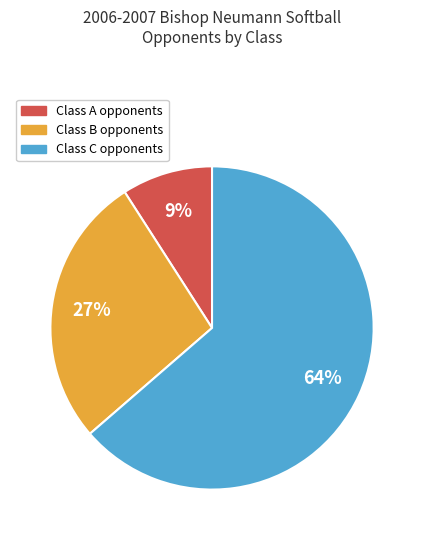

Is it true that Class B opponents is 37% of the pie?

False